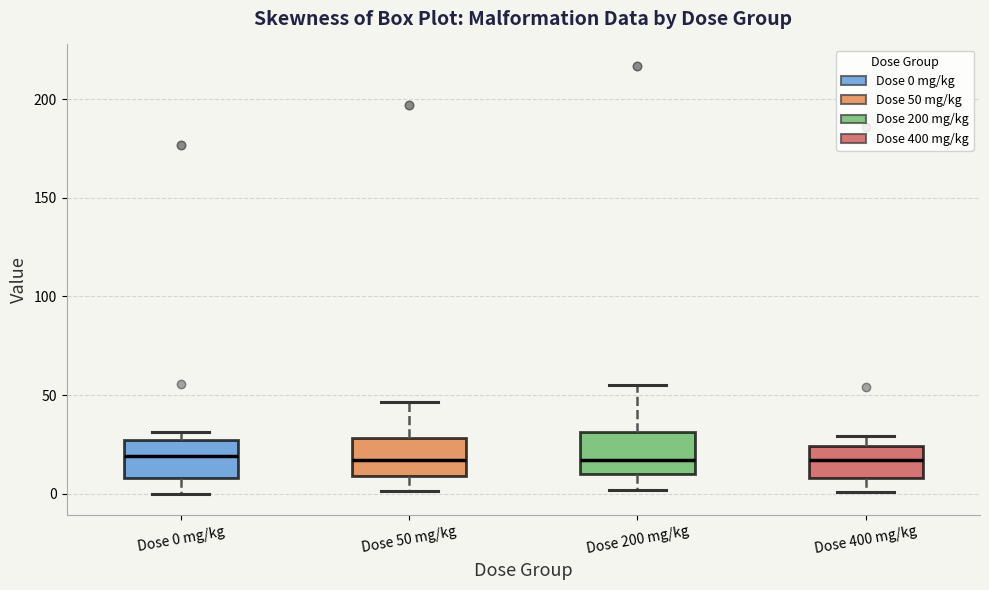

Reading left to right, transcribe this box plot: for each box, give where its median line is, the range the box spans, and where its two whiskers end, as read against the y-axis. The values are not printed on the chart, so give them approximately, as read against the axis.

Dose 0 mg/kg: median 20, box 10 to 25, whiskers 0 to 30
Dose 50 mg/kg: median 15, box 10 to 30, whiskers 0 to 45
Dose 200 mg/kg: median 15, box 10 to 30, whiskers 0 to 55
Dose 400 mg/kg: median 15, box 10 to 25, whiskers 0 to 30